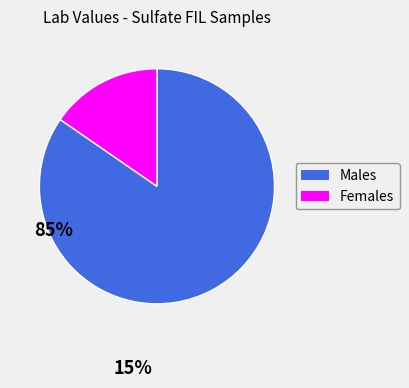

Rank the categories by value from highest to lowest.

Males, Females